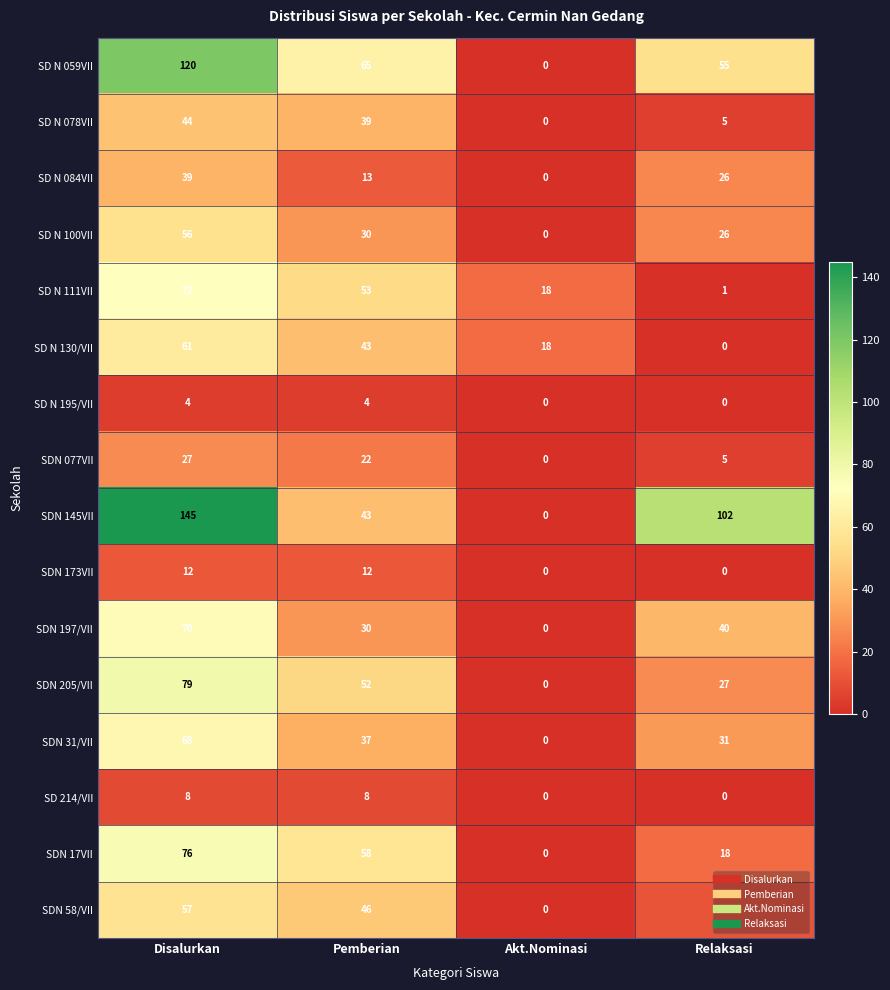

How many data points in SDN 145VII are less than 102?

2